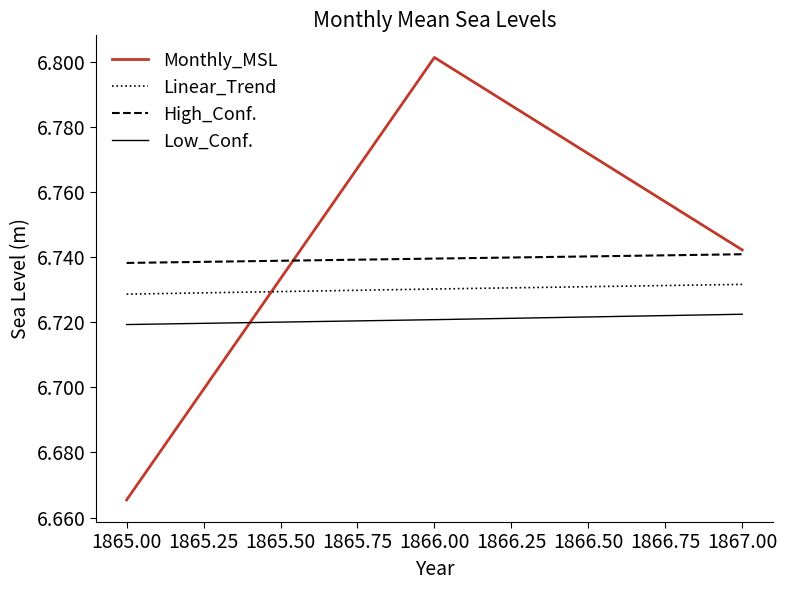

Which series has the largest total across all categories?

High_Conf.